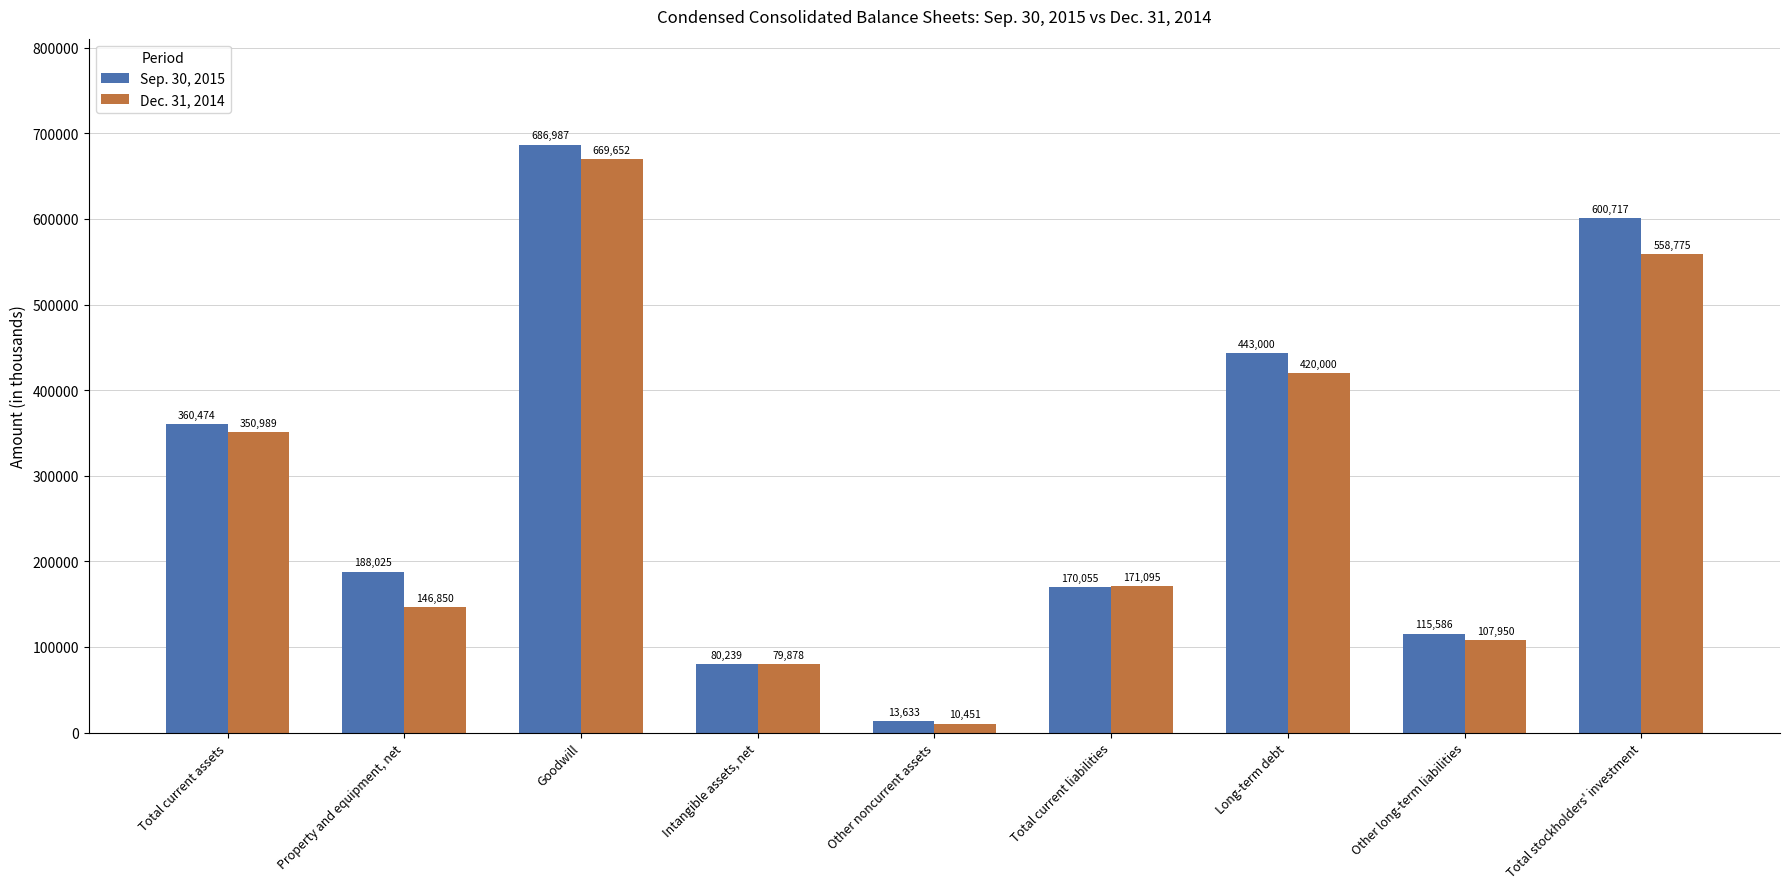

Where does the Dec. 31, 2014 series first go above 171095?

Total current assets